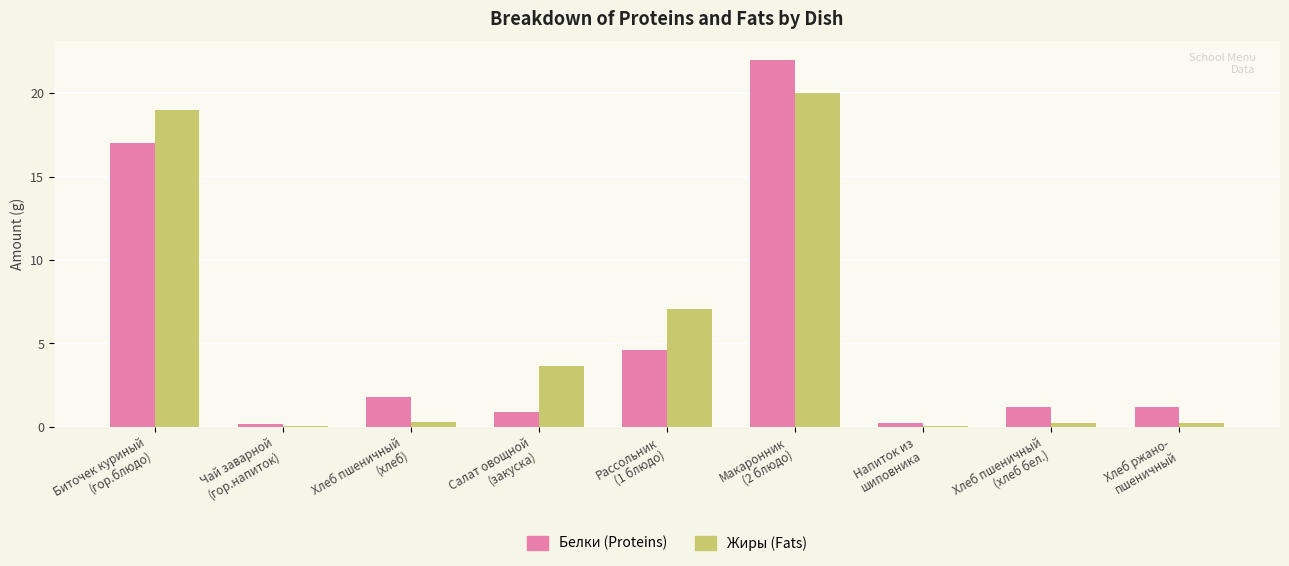

What is the sum of all Жиры (Fats) values?

50.5